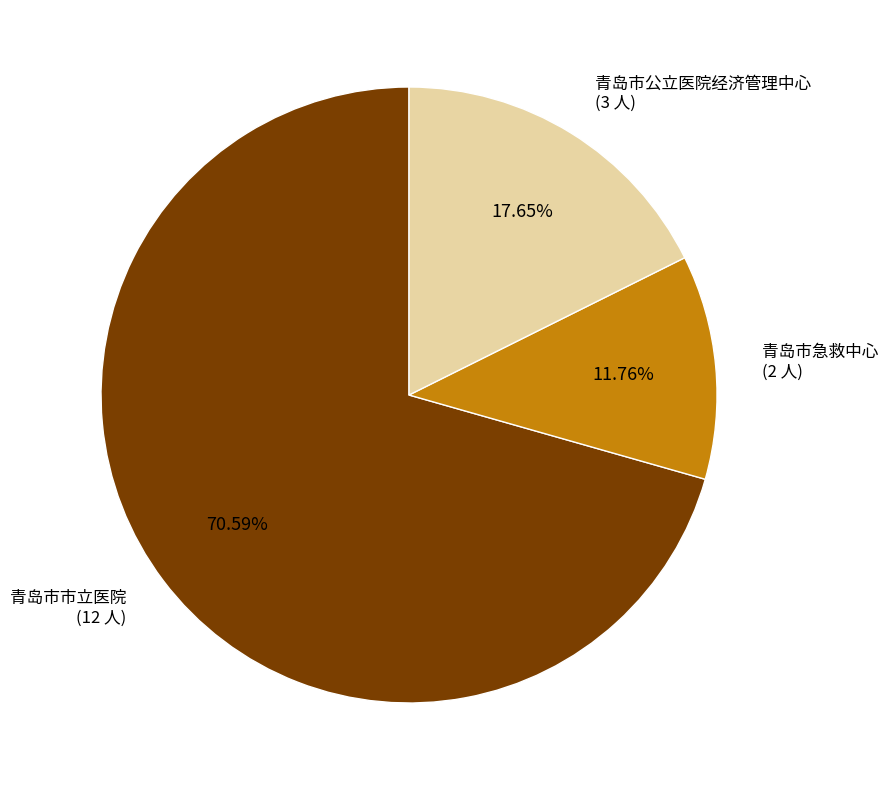

To the nearest percent, what percentage of the pie is 青岛市急救中心?

12%